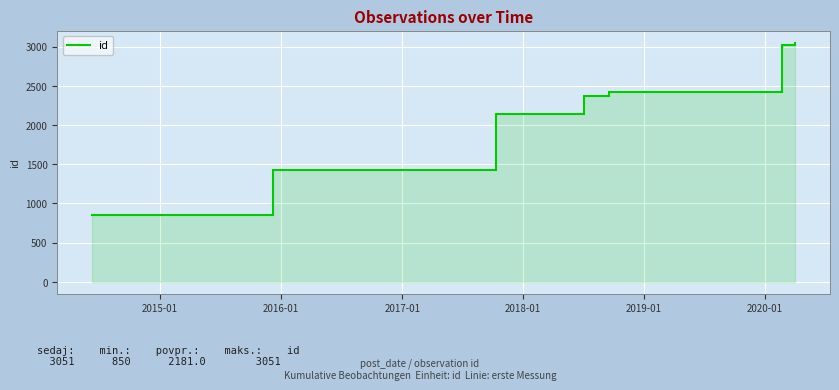

How many data points are less than 2365?

3